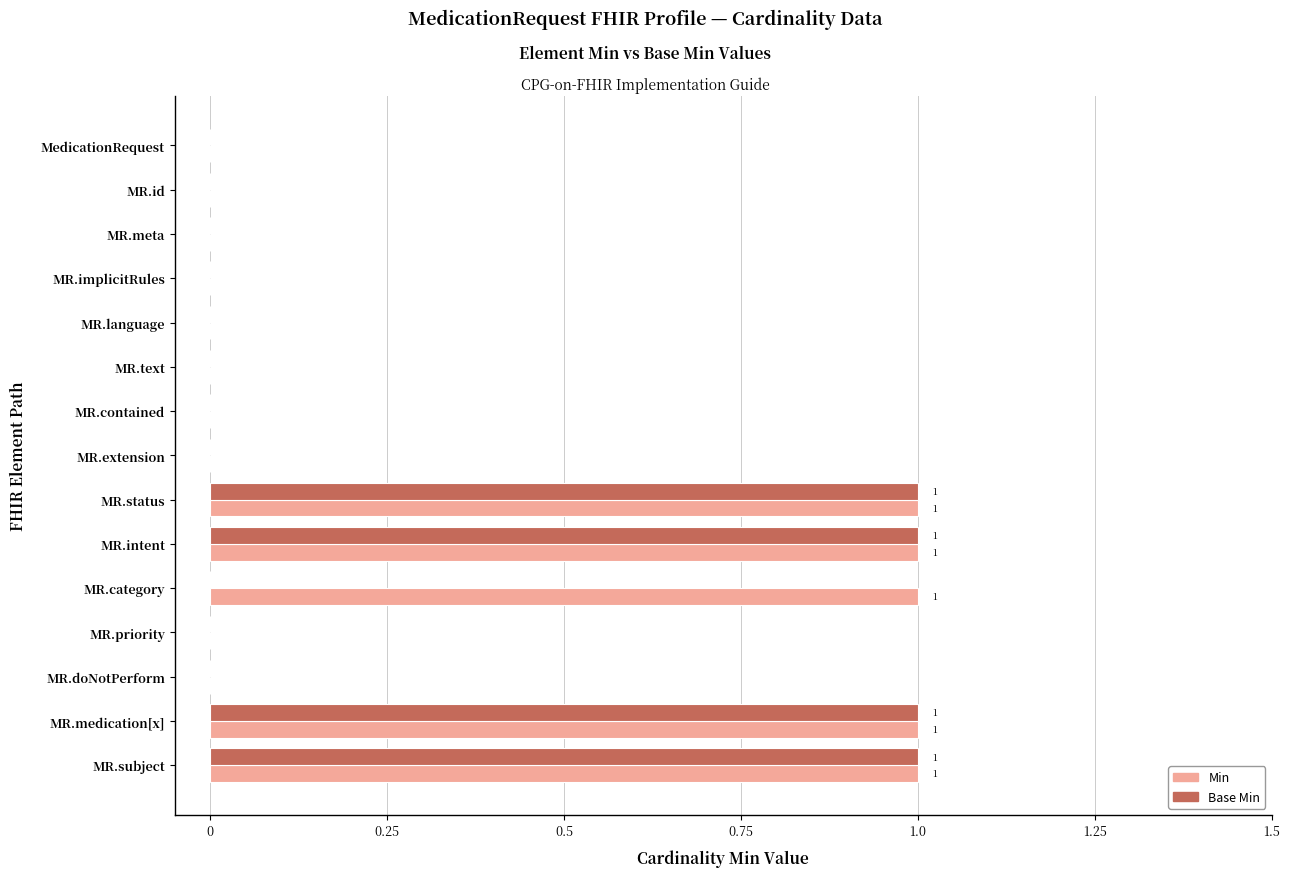

True or false: Base Min has a value of 1 at MR.medication[x].

True